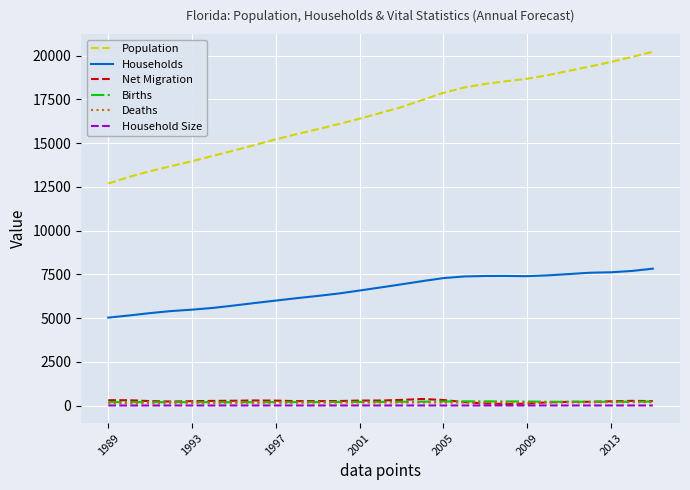

Which series has the largest range (max minus min)?

Population